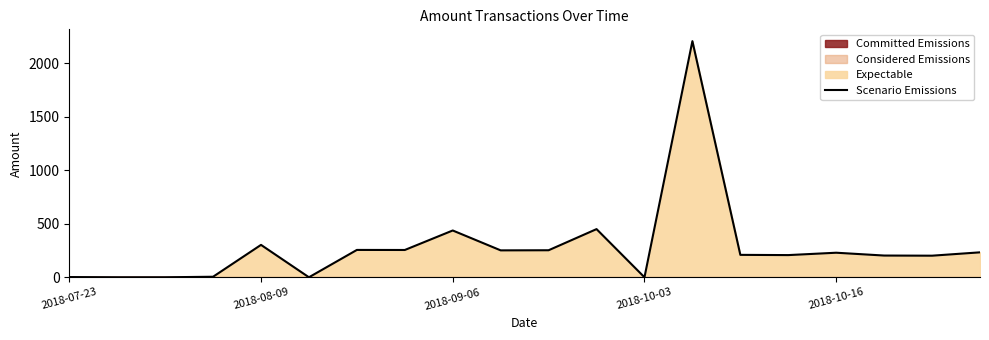

What is the maximum value for Scenario Emissions?

2208.0